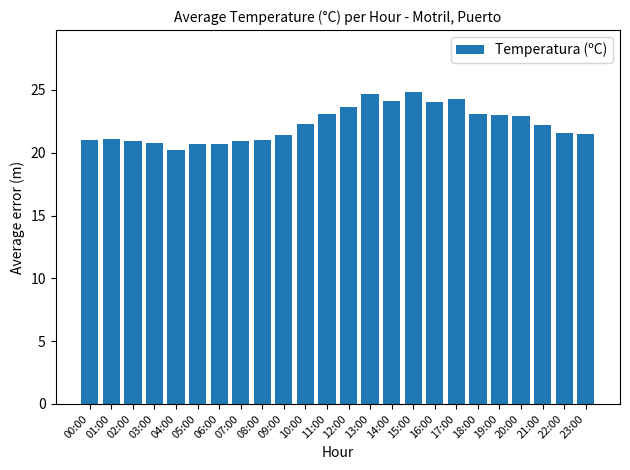

What is the average value?

22.2